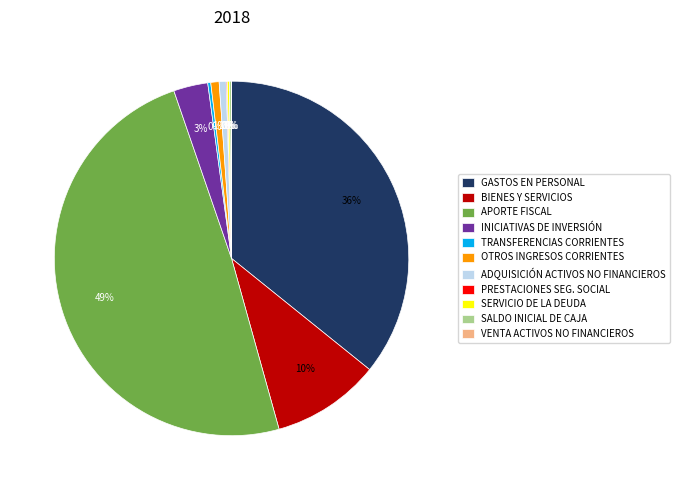

What percentage is the BIENES Y SERVICIOS slice, to the nearest percent?

10%